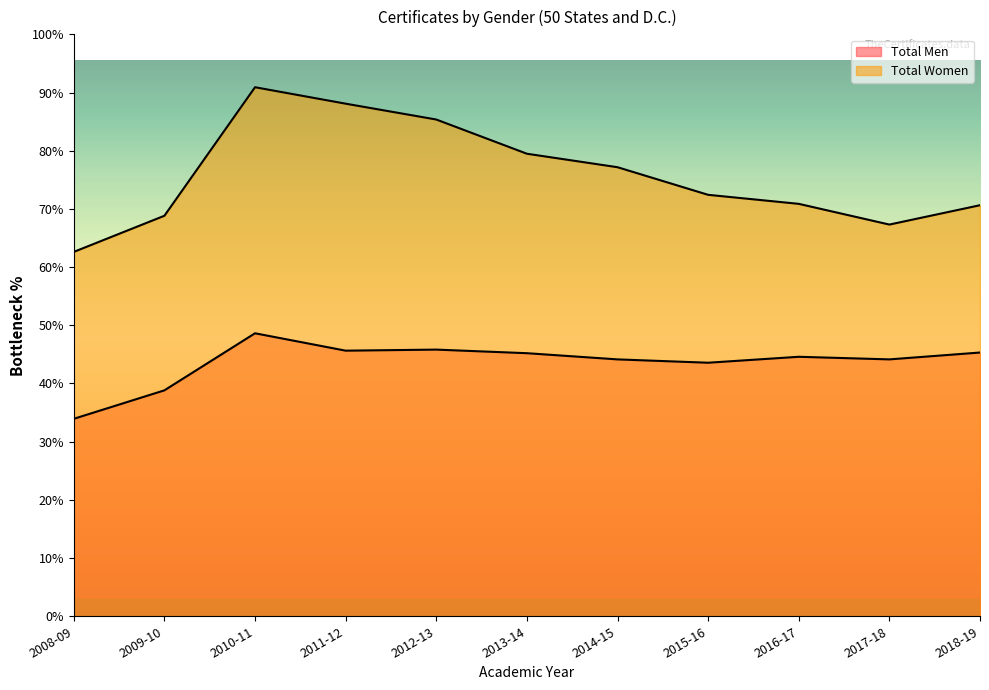

What is the label of the 2nd point from the left?

2009-10